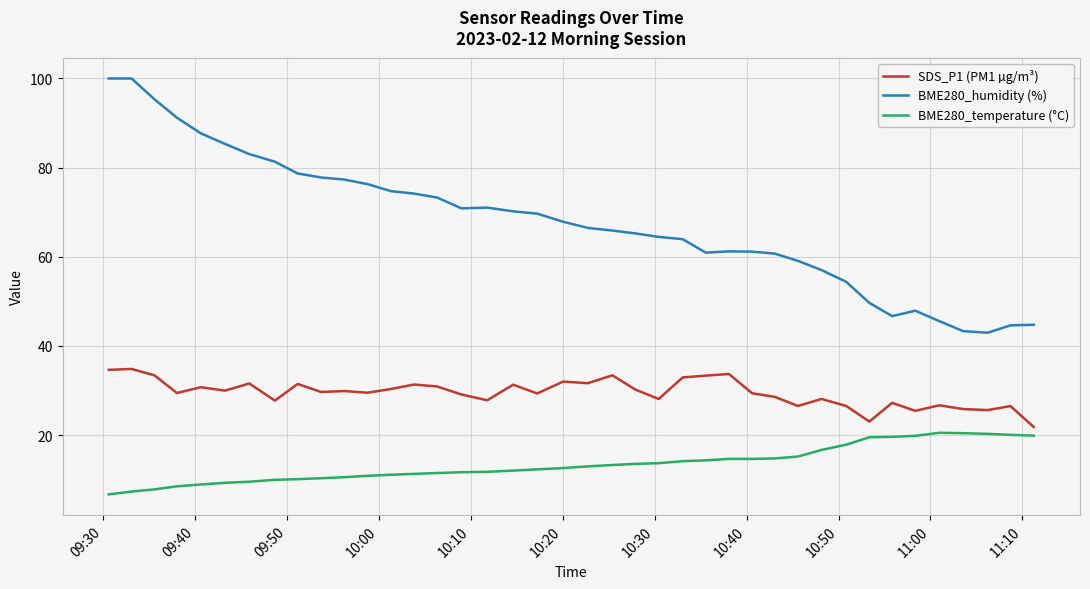

Rank the series by their average value, from highest to lowest.

BME280_humidity (%), SDS_P1 (PM1 µg/m³), BME280_temperature (°C)